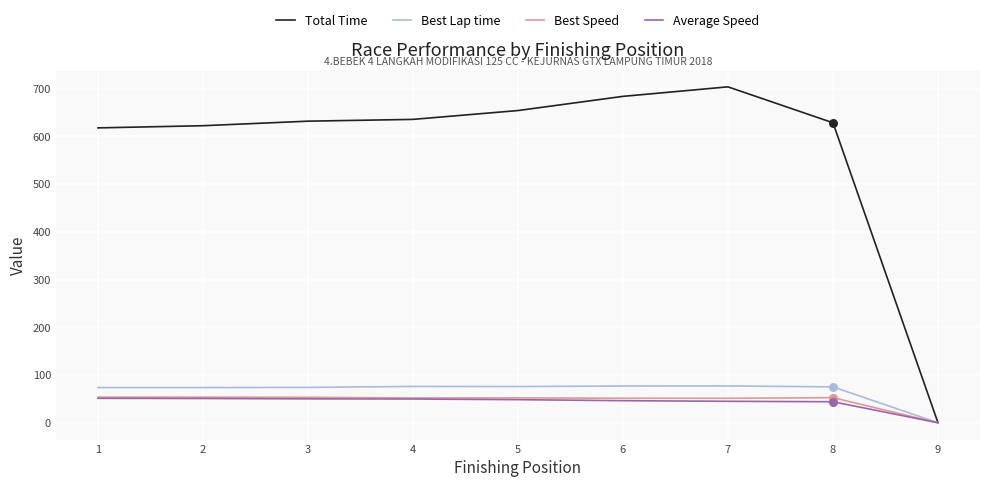

Is the value of Total Time at 3 greater than the value of Average Speed at 1?

Yes